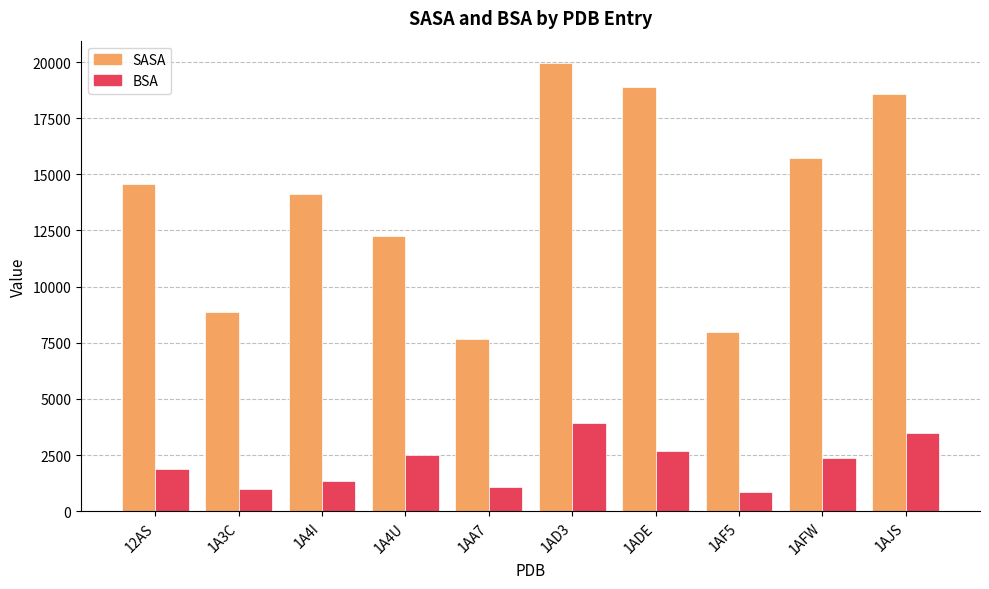

The value of SASA at 1AF5 is 11489.9. True or false?

False